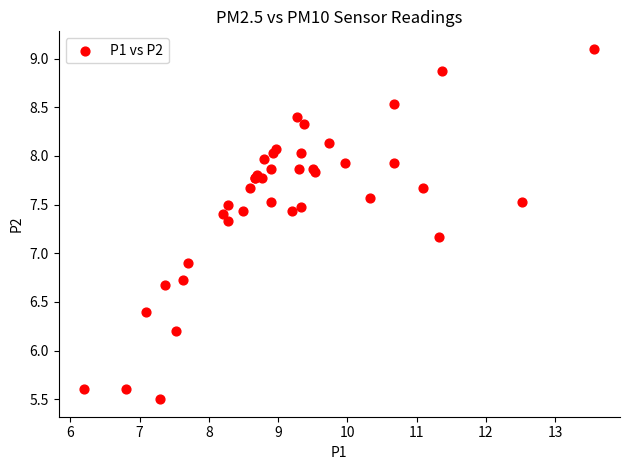

What Y value in the scatter plot is closest to 7?

6.9